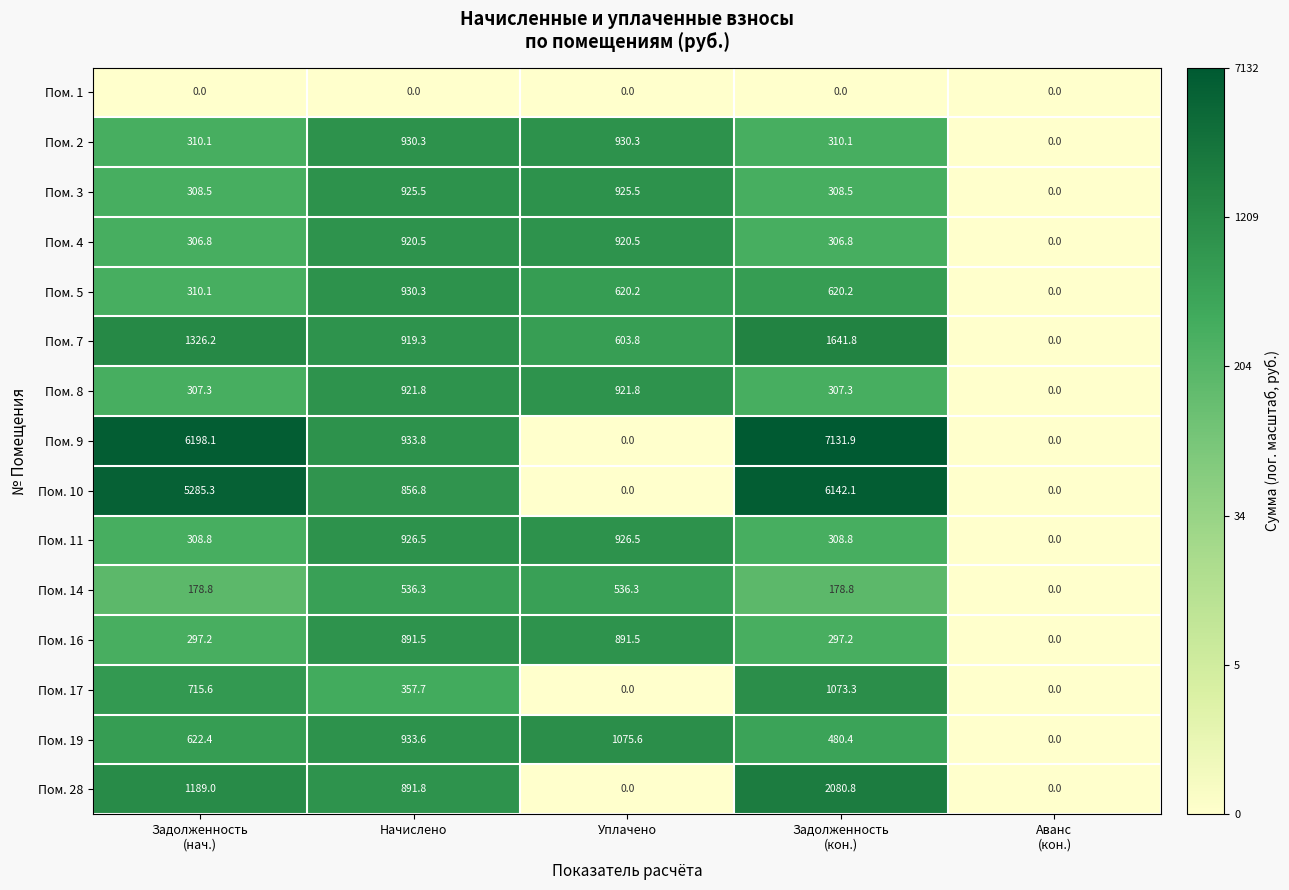

The value of Пом. 3 at Уплачено is 1237.7. True or false?

False